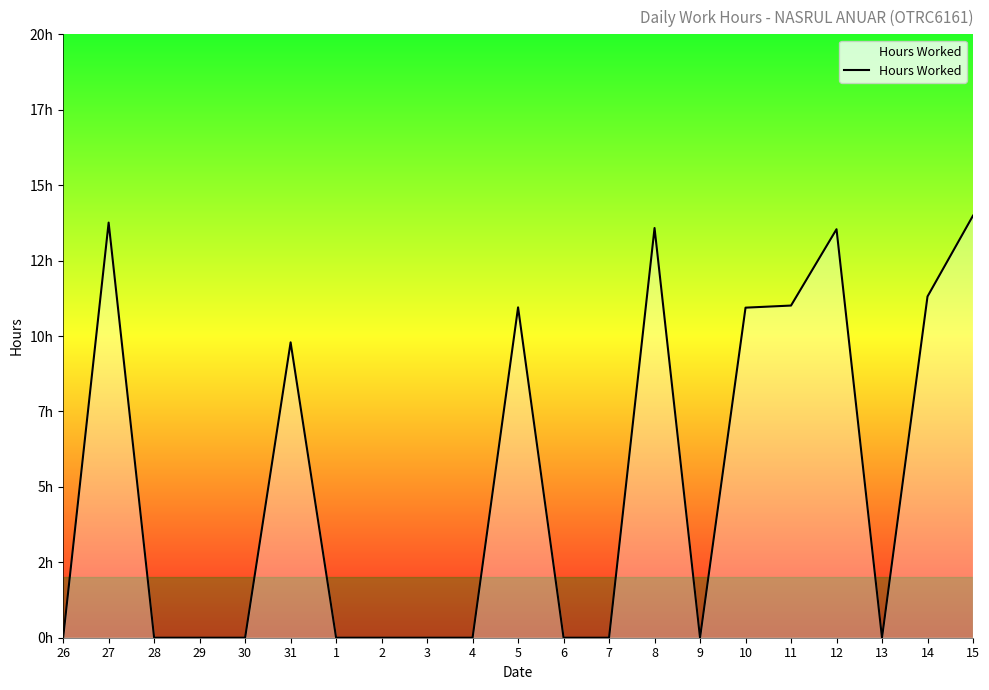

What is the greatest value displayed?

14.0